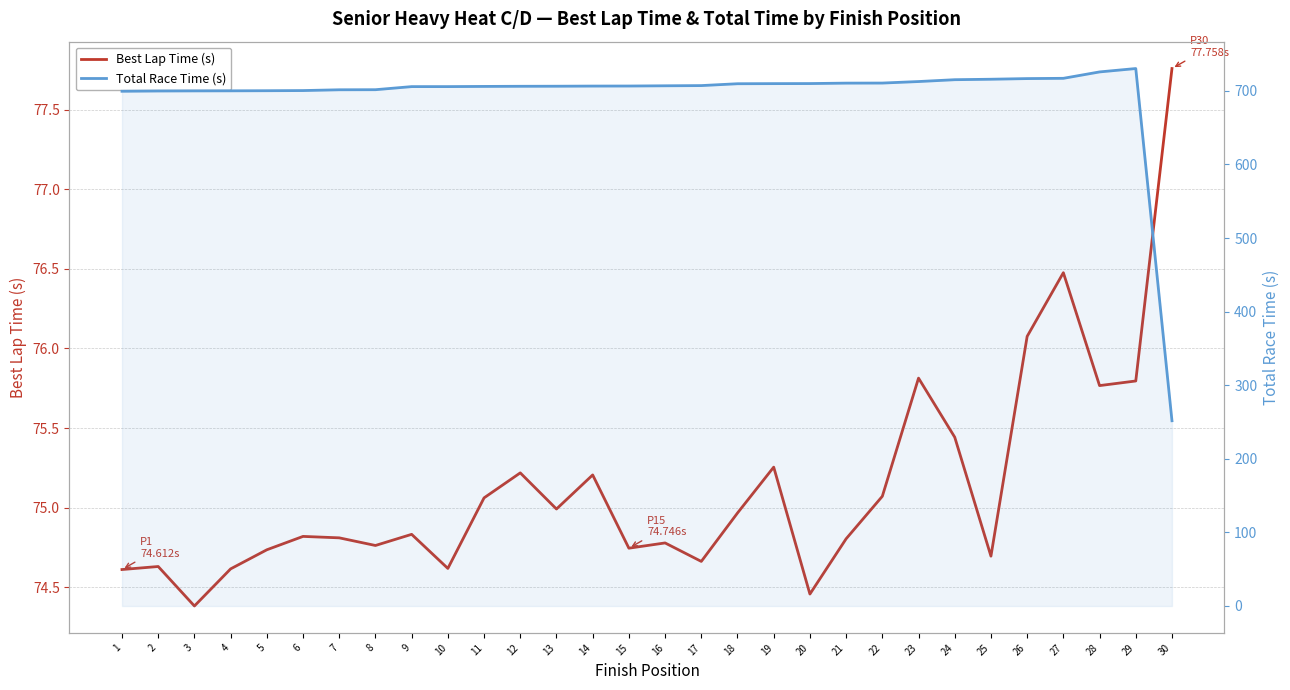

Reading left to right, transcribe all the data shown in this chart.

Best Lap Time (s): 1=74.6	2=74.6	3=74.4	4=74.6	5=74.7	6=74.8	7=74.8	8=74.8	9=74.8	10=74.6	11=75.1	12=75.2	13=75.0	14=75.2	15=74.7	16=74.8	17=74.7	18=75.0	19=75.3	20=74.5	21=74.8	22=75.1	23=75.8	24=75.4	25=74.7	26=76.1	27=76.5	28=75.8	29=75.8	30=77.8
Total Race Time (s): 1=699.5	2=699.9	3=700.0	4=700.1	5=700.3	6=700.5	7=701.5	8=701.6	9=705.8	10=705.9	11=706.1	12=706.3	13=706.4	14=706.6	15=706.6	16=707.0	17=707.2	18=709.8	19=709.9	20=710.0	21=710.6	22=710.7	23=712.7	24=715.2	25=715.9	26=716.8	27=717.1	28=725.8	29=730.4	30=251.8